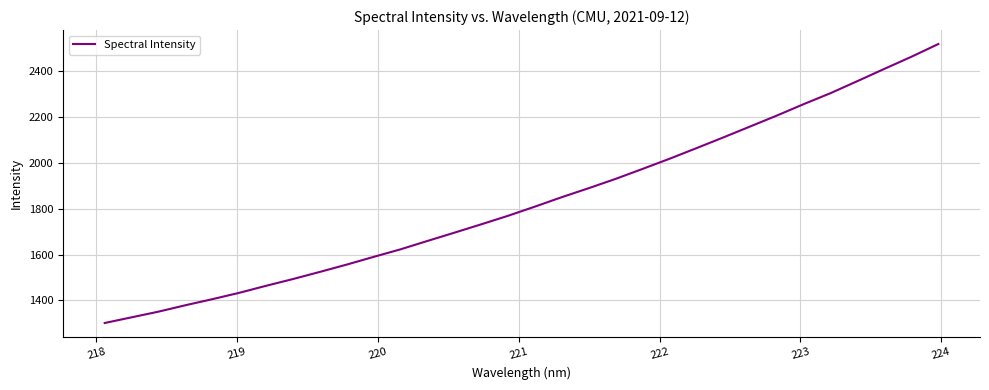

What is the greatest value displayed?

2518.7